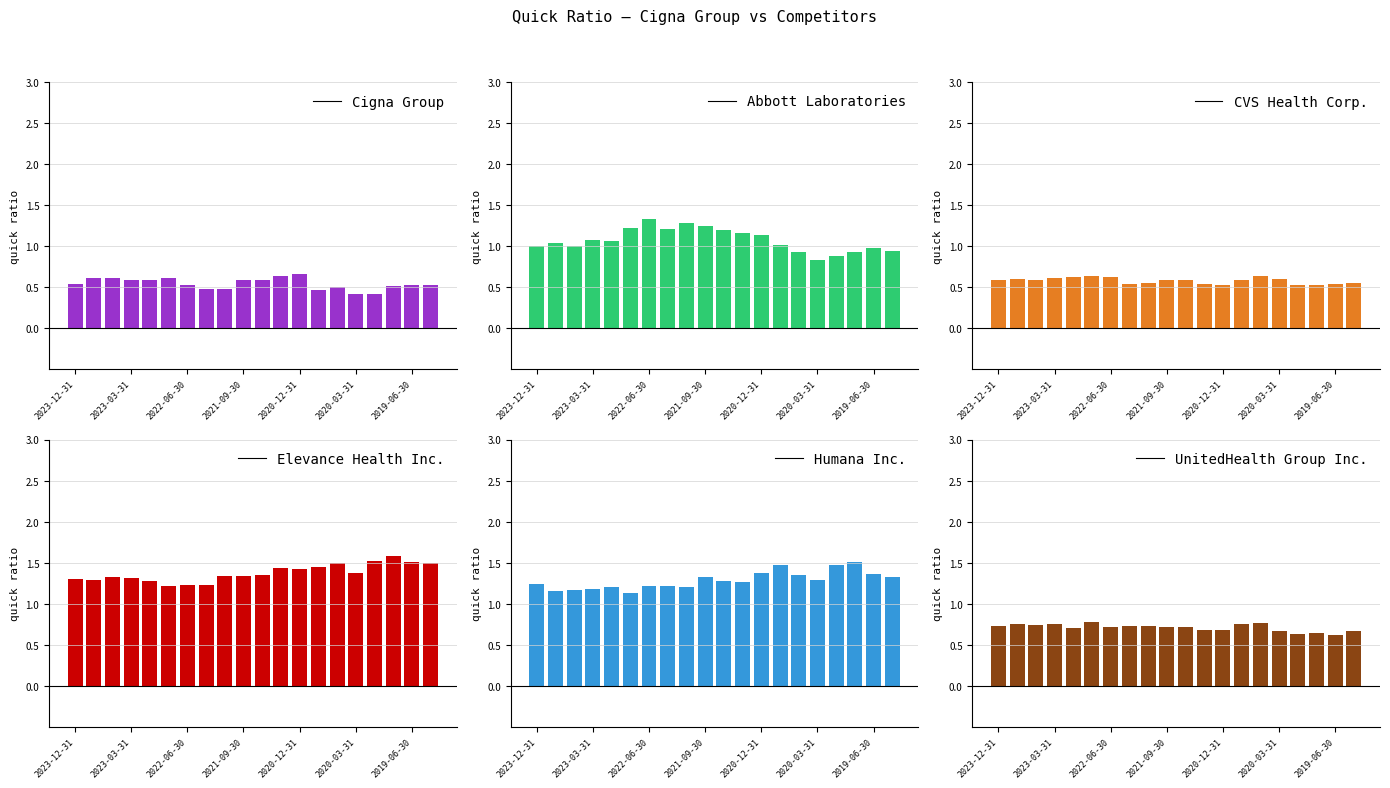

How many Cigna Group values are between 0 and 1?

20